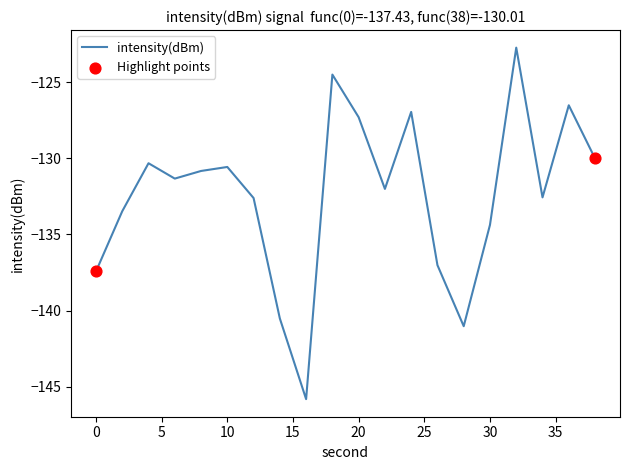

What is the smallest value displayed?

-145.8